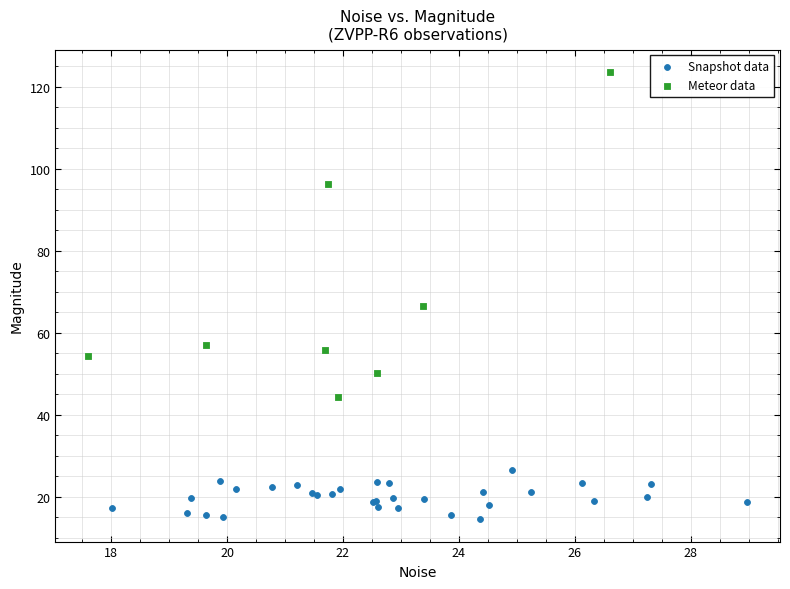

Which series reaches the minimum Y coordinate?

Snapshot data